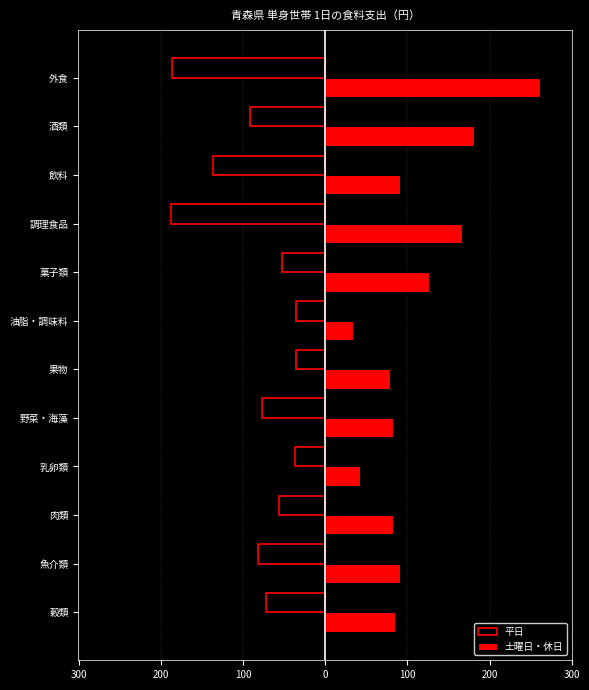

What is the average value of the 土曜日・休日 series?

110.1